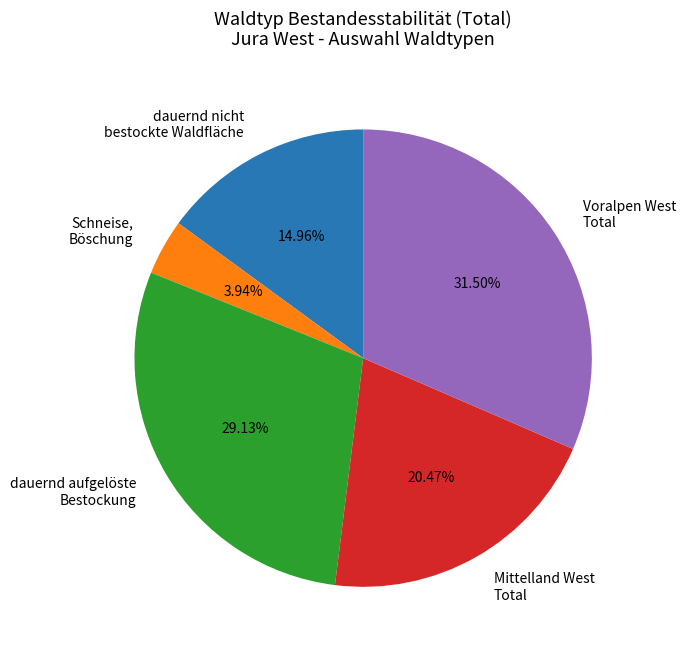

Approximately how many times larger is the value at dauernd nicht bestockte Waldfläche compared to Schneise, Böschung?

3.8